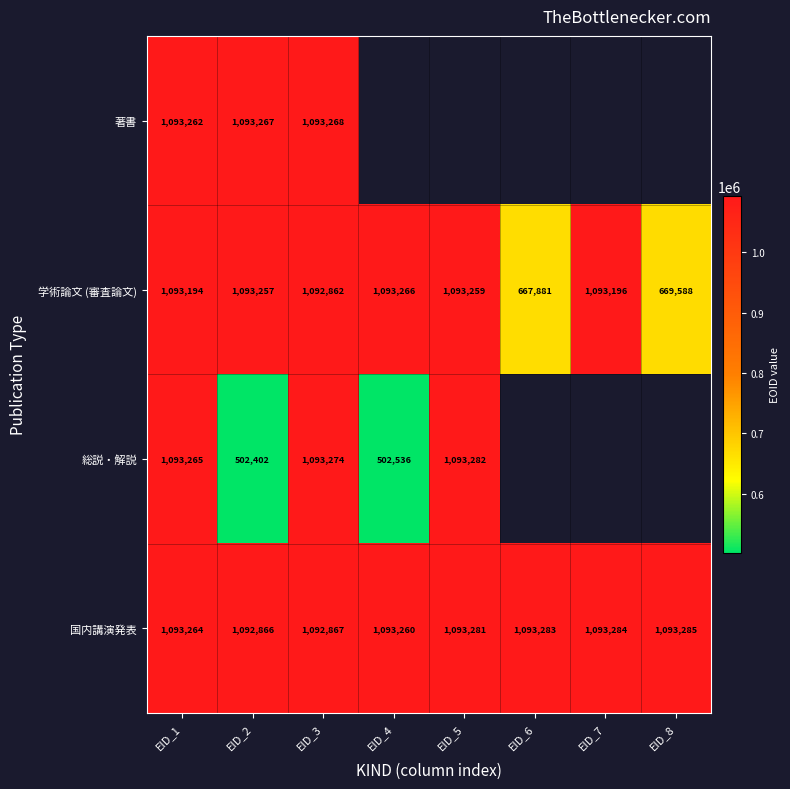

What is the spread (max minus min) of values at EID_3?

412